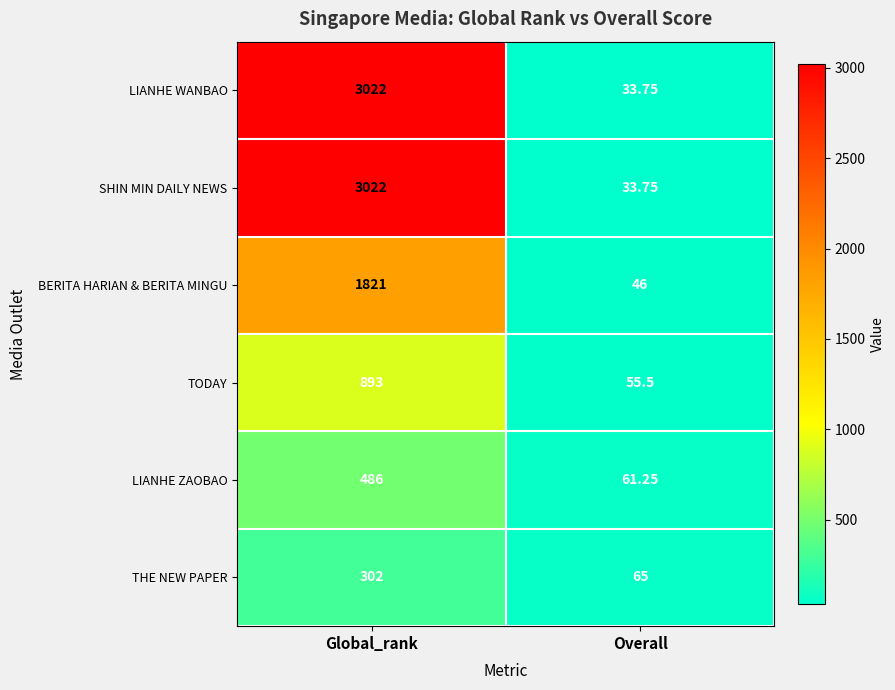

What is the smallest value displayed?

33.8